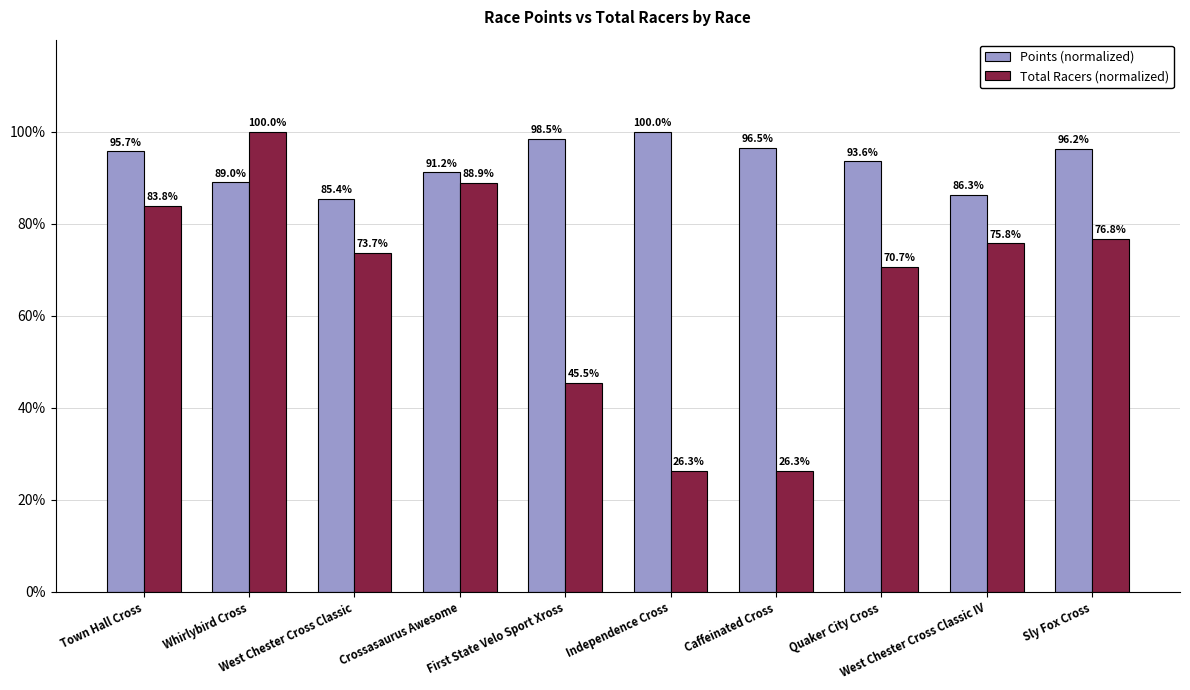

What is the spread (max minus min) of values at West Chester Cross Classic?

11.7